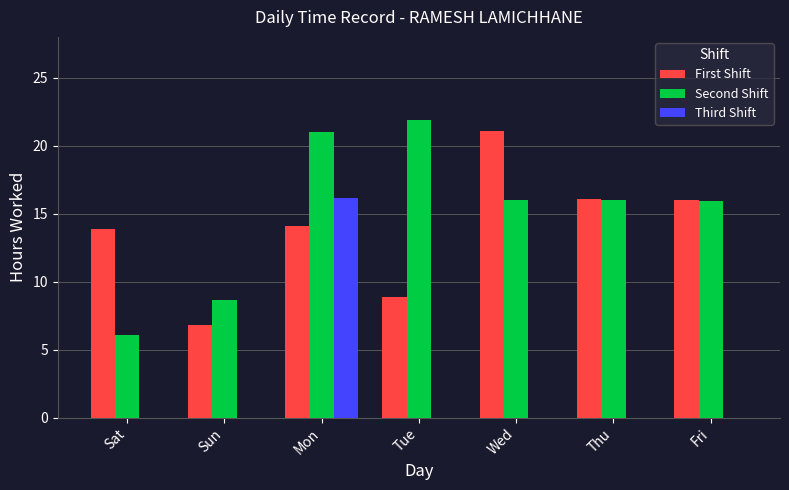

What is the approximate value of First Shift at Wed?

21.1